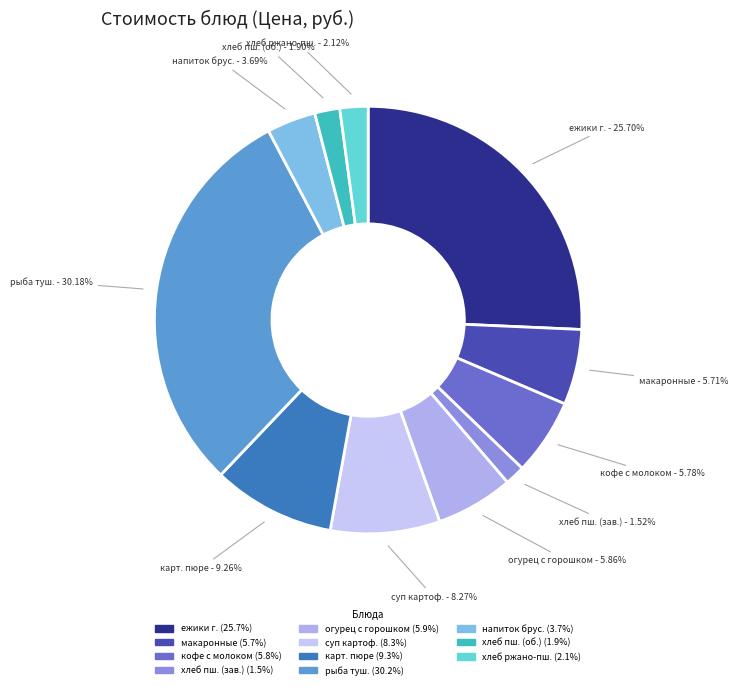

Is the sum of хлеб ржано-пш. and суп картоф. greater than half?

No